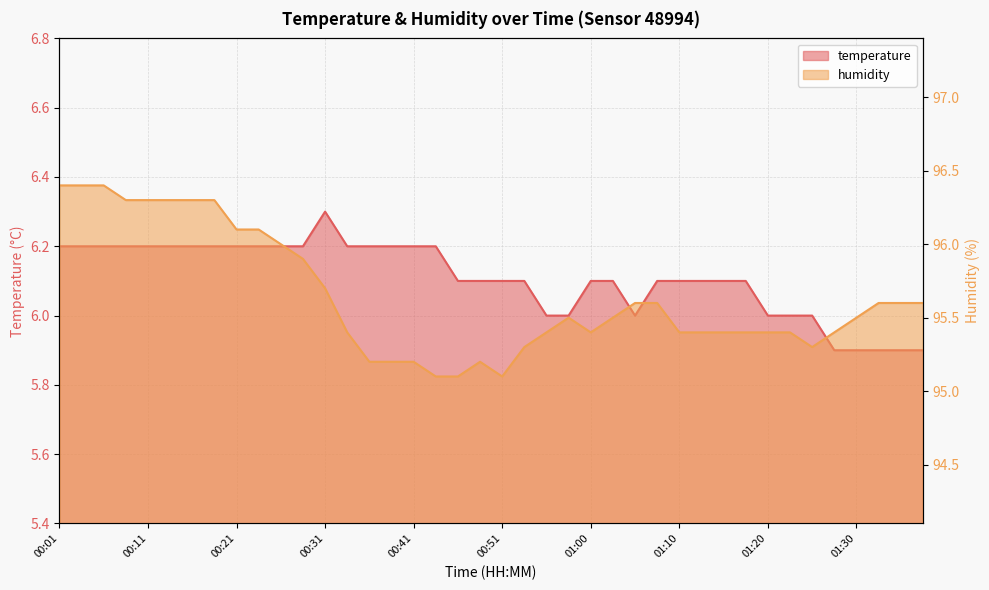

How many distinct data groups are displayed?

2